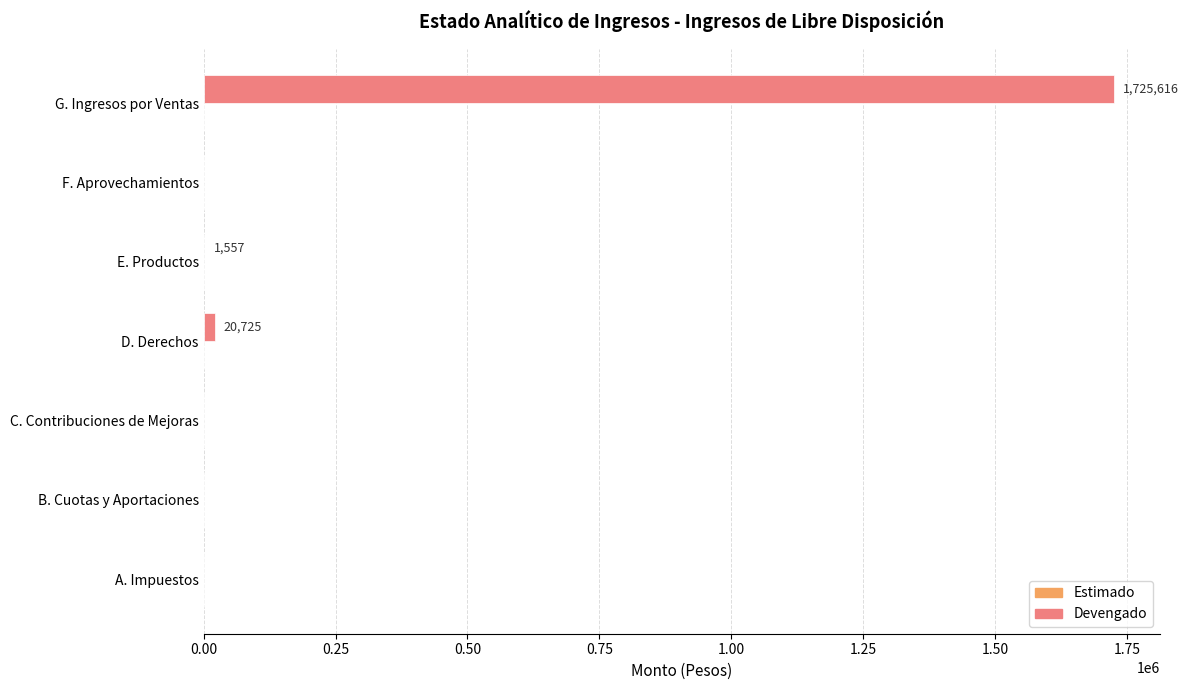

What is the sum of all values?

1747898